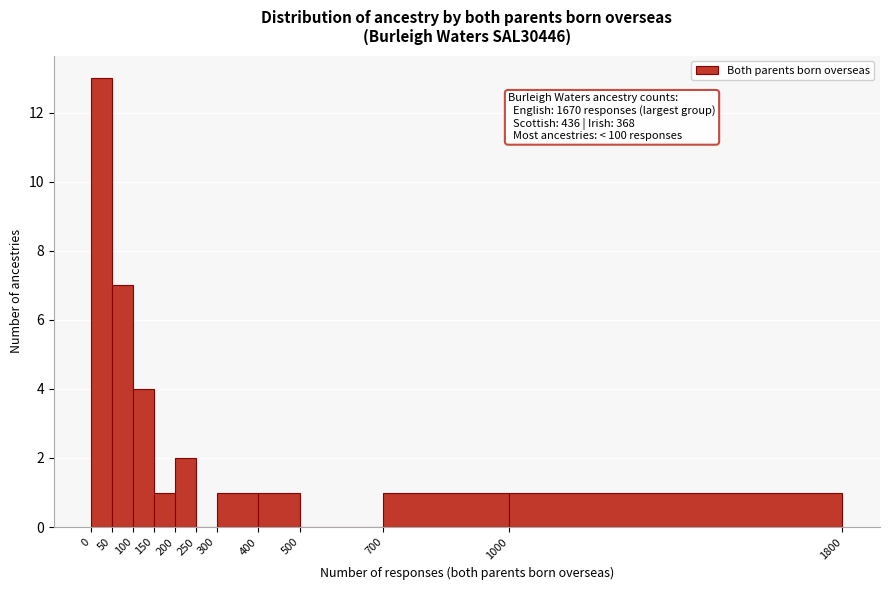

Over which range of the x-axis is the bar tallest?

0 to 50